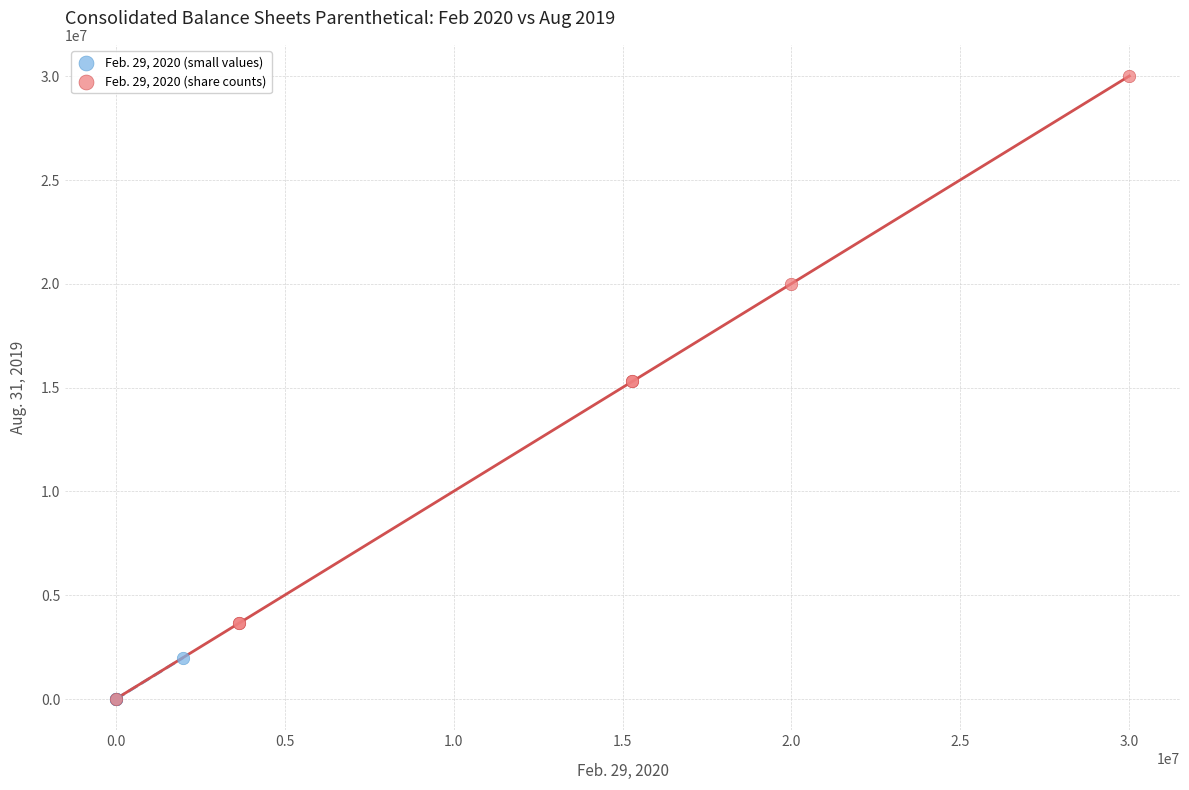

Which series has the widest spread of Y values?

Feb. 29, 2020 (share counts)